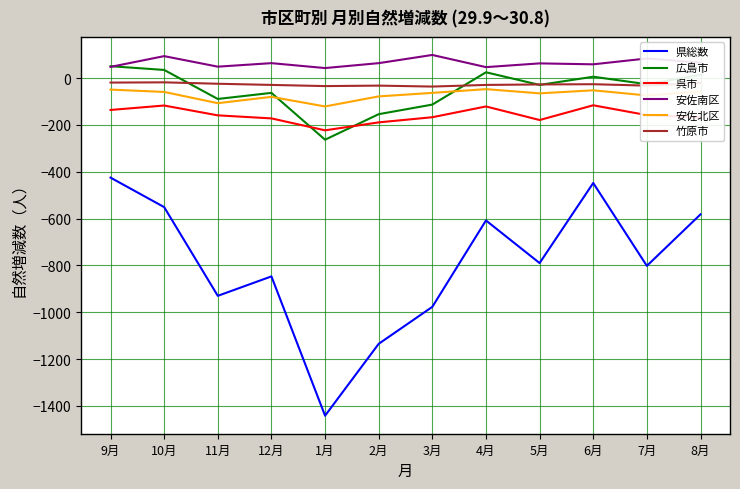

Does the chart have visible grid lines?

Yes